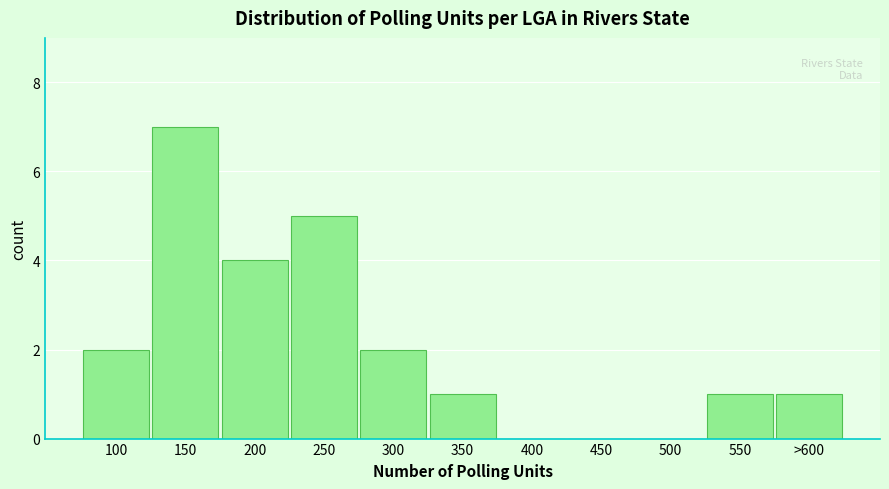

Reading right to left, what are all the values shown in this chart?

>600=1	550=1	500=0	450=0	400=0	350=1	300=2	250=5	200=4	150=7	100=2